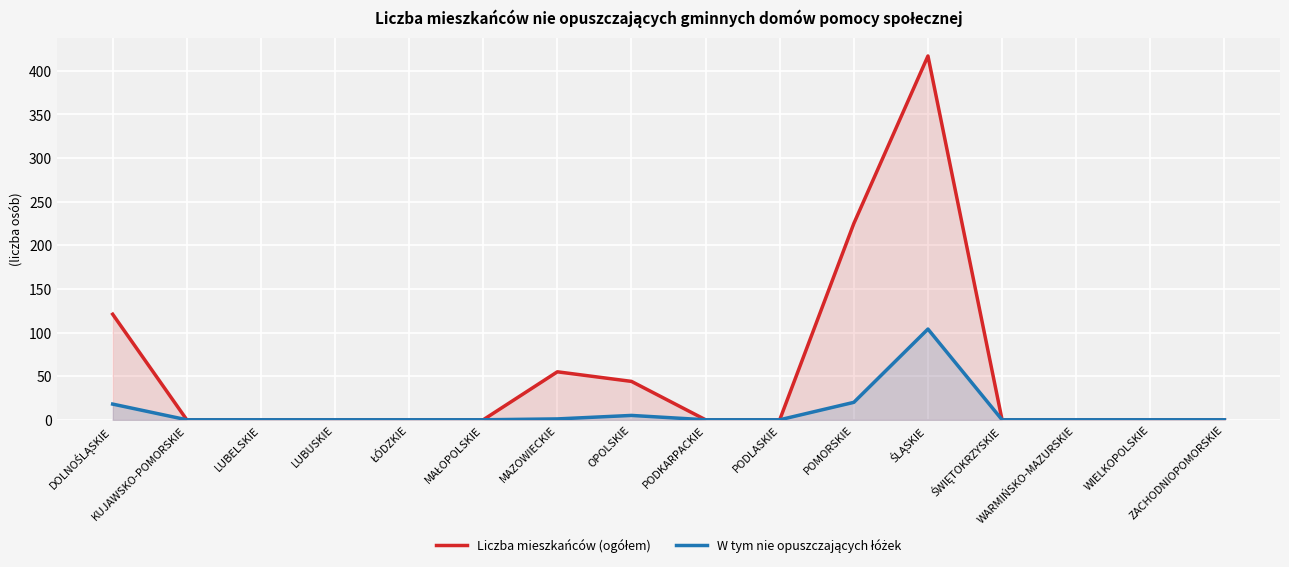

List the series in order of their overall mean, lowest first.

W tym nie opuszczających łóżek, Liczba mieszkańców (ogółem)